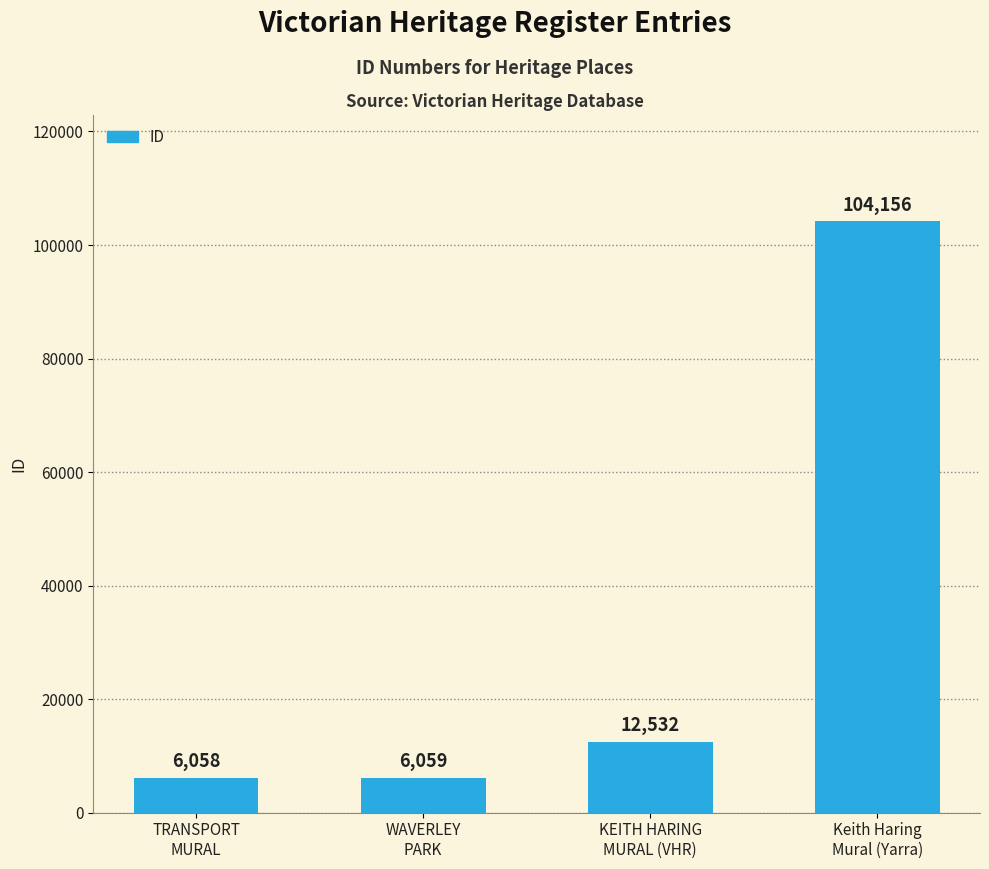

What is the difference between the values at KEITH HARING
MURAL (VHR) and TRANSPORT
MURAL?

6474